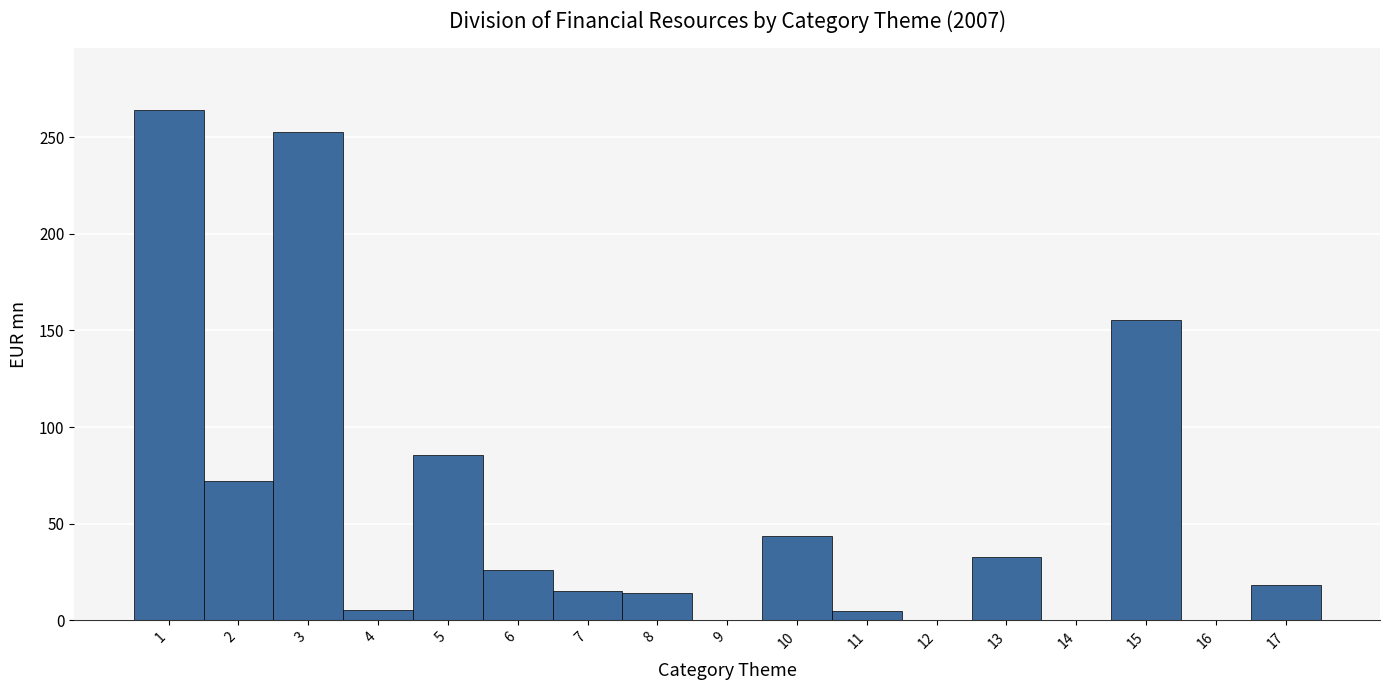

The chart shows a value of 0.0 at 14. True or false?

True